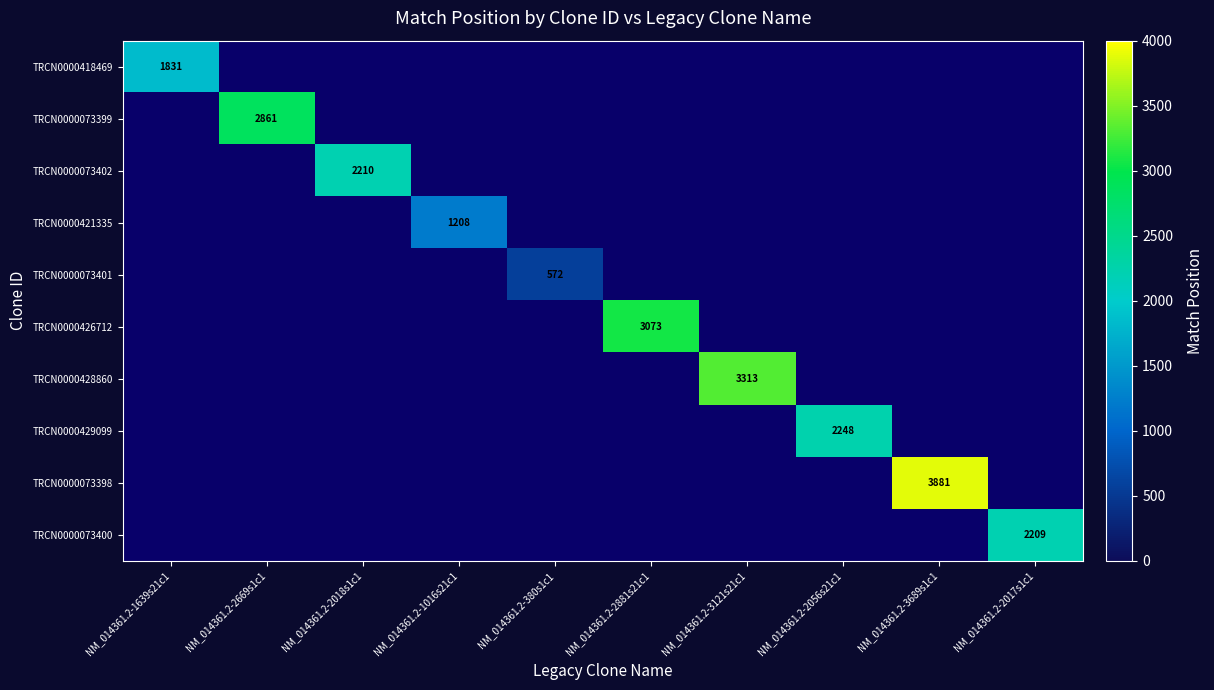

The value of TRCN0000073398 at NM_014361.2-3689s1c1 is 3881. True or false?

True